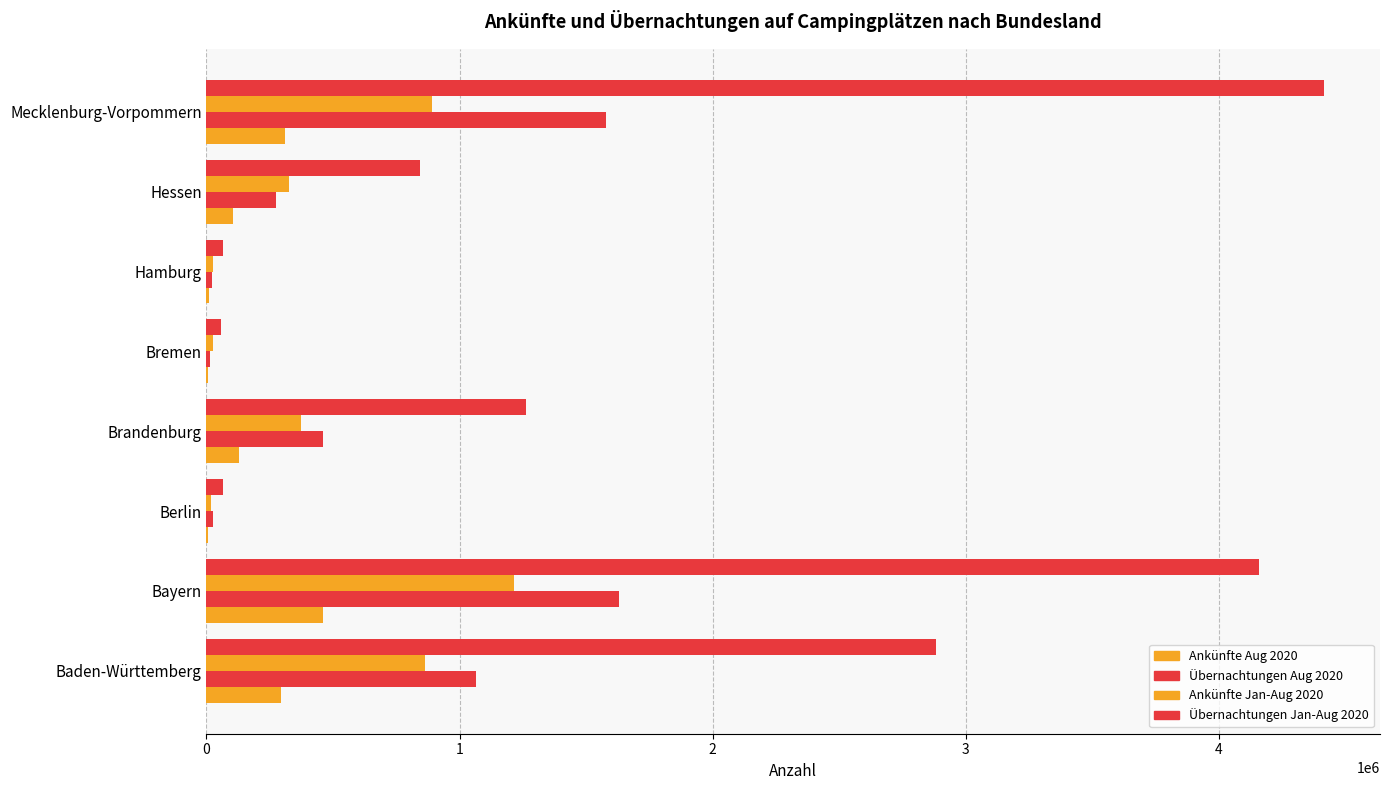

Count the number of categories in the chart.

8